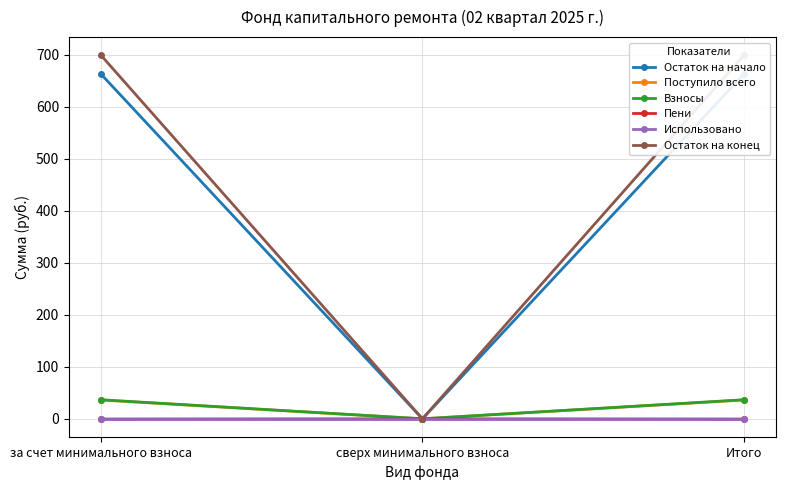

What is the sum of all Остаток на конец values?

1397.5